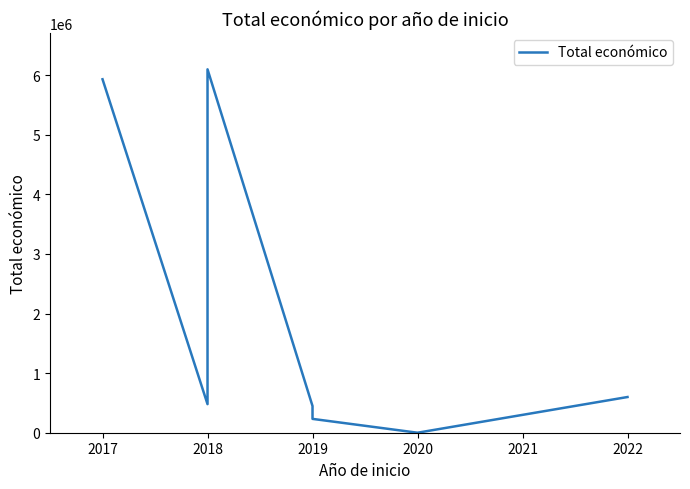

What is the difference between the maximum and minimum values?

6097171